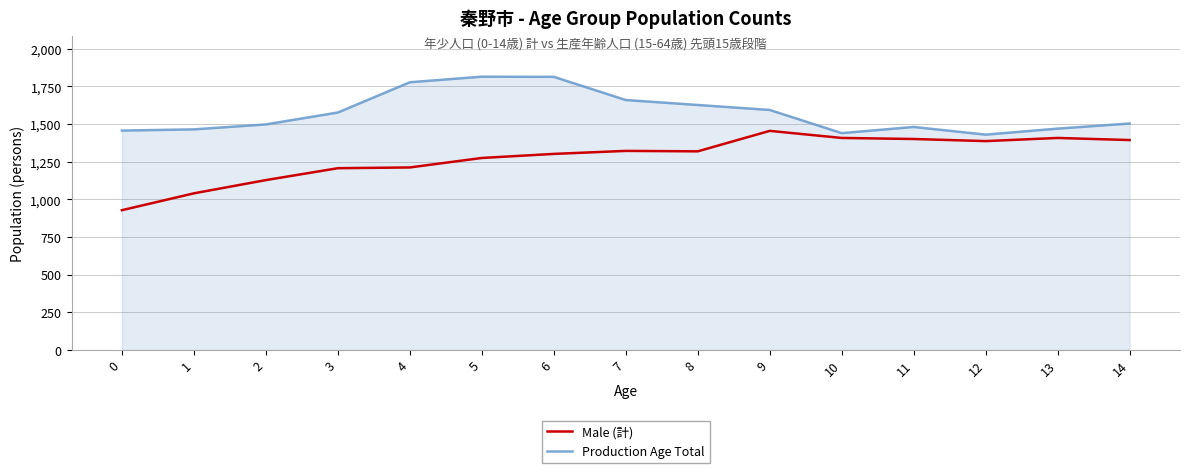

True or false: Production Age Total has more than 2 points higher than both neighbors.

False